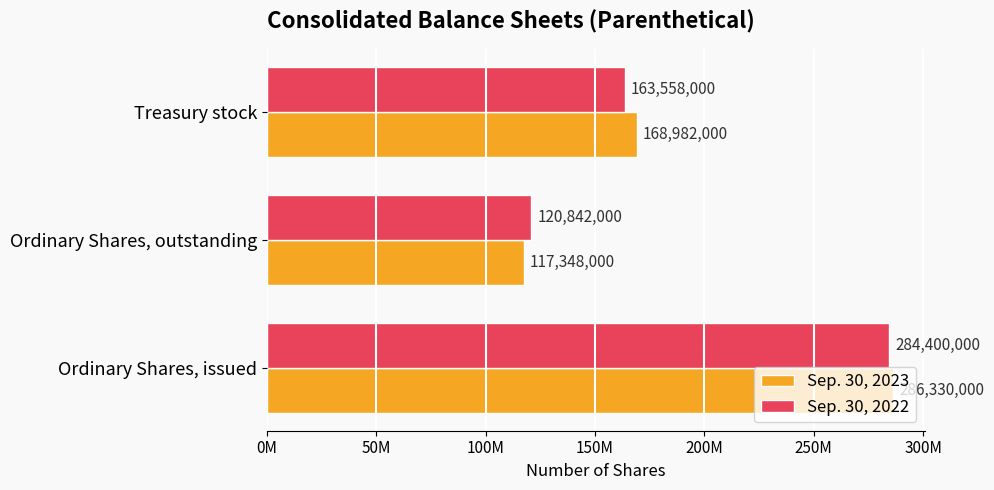

What are all the series names shown in the legend?

Sep. 30, 2023, Sep. 30, 2022